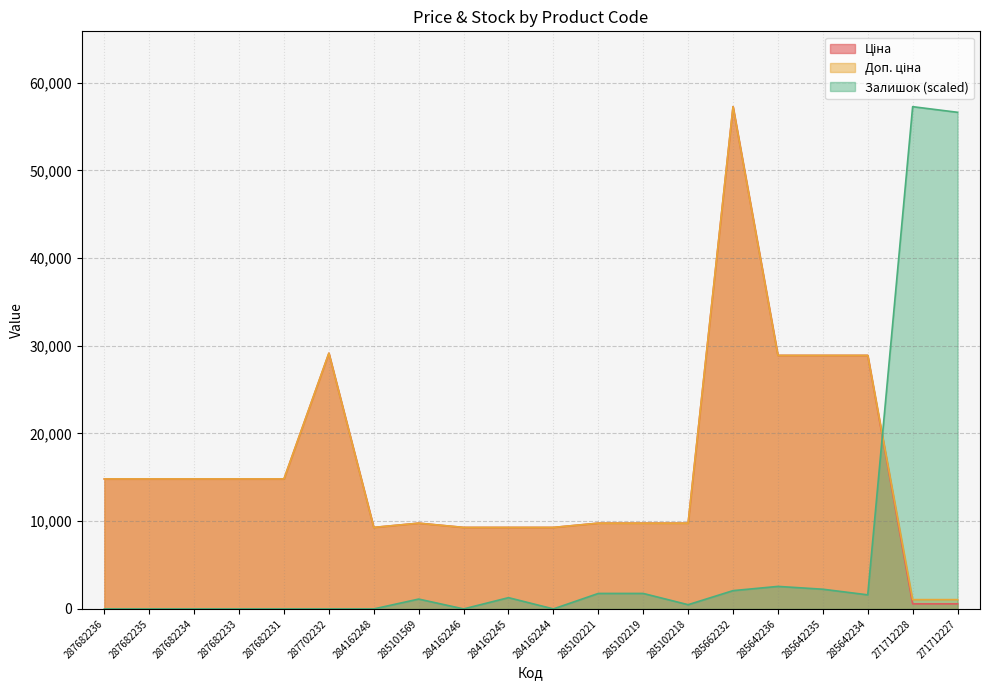

Rank the series by their maximum value, from highest to lowest.

Ціна, Доп. ціна, Залишок